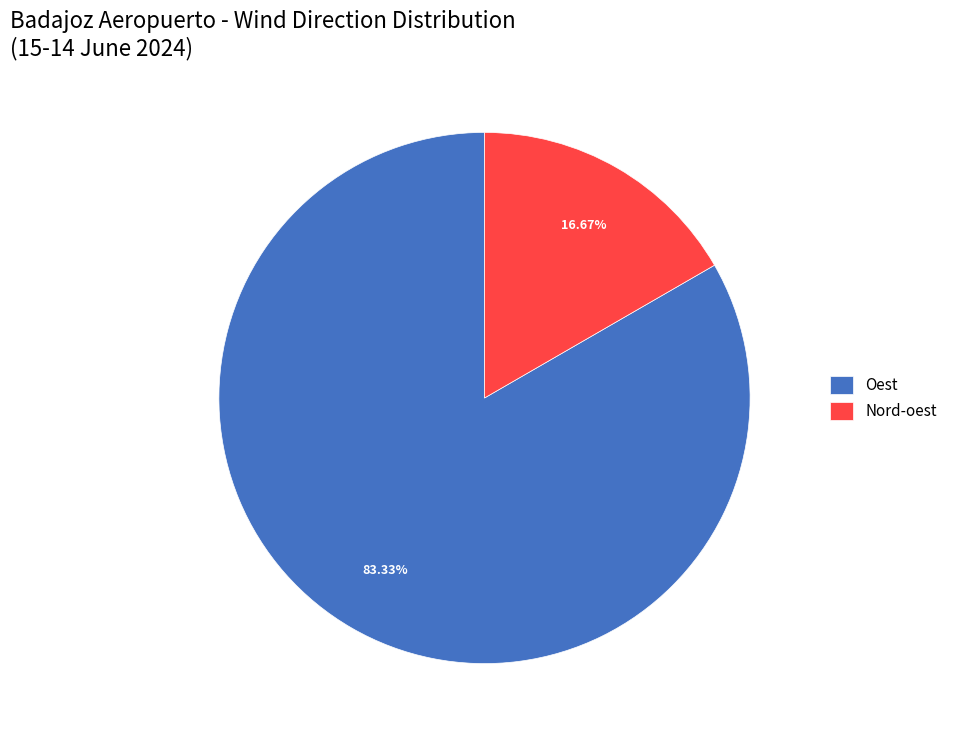

Is there a majority slice in this chart?

Yes